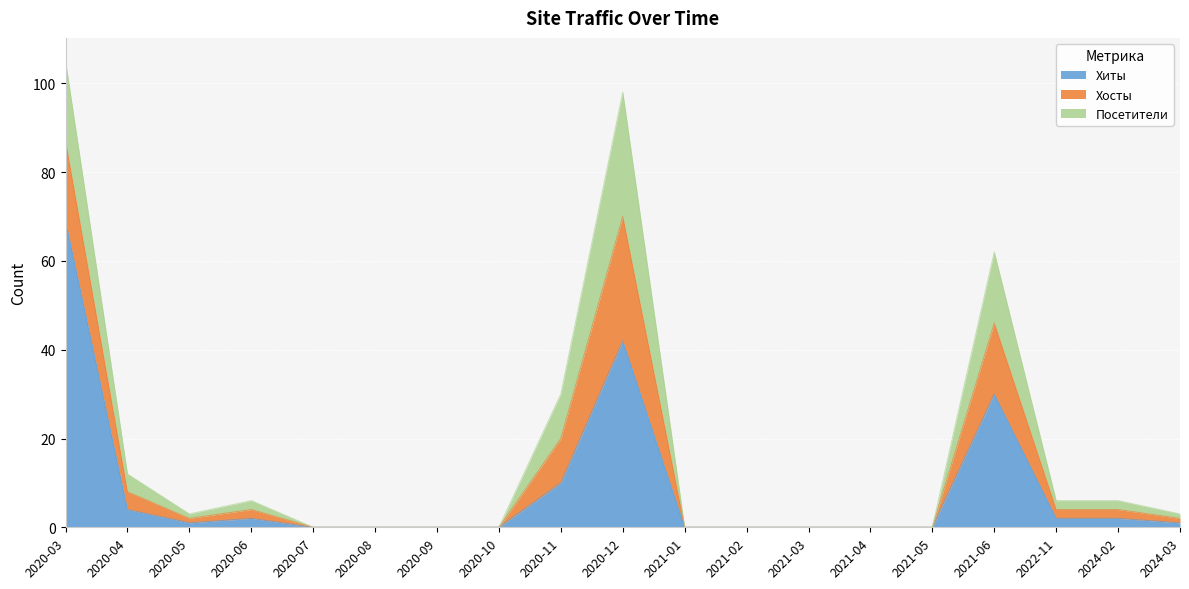

What is the maximum value shown in the chart?

69